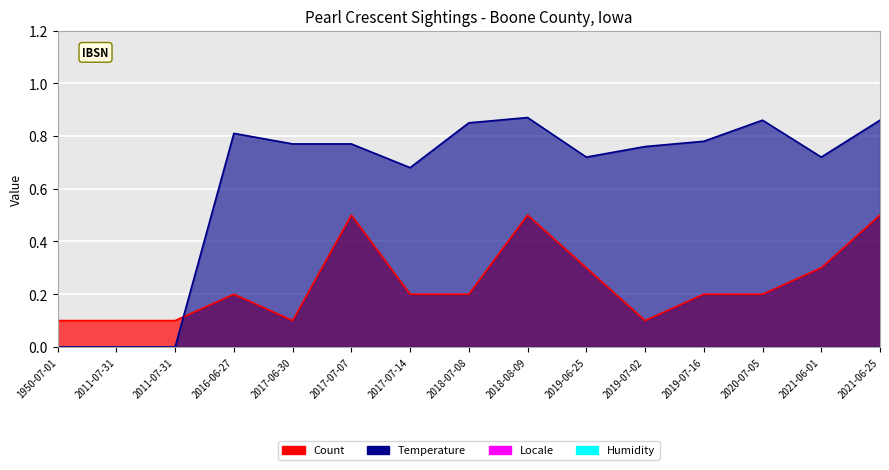

What is the spread (max minus min) of values at 2011-07-31?

0.1